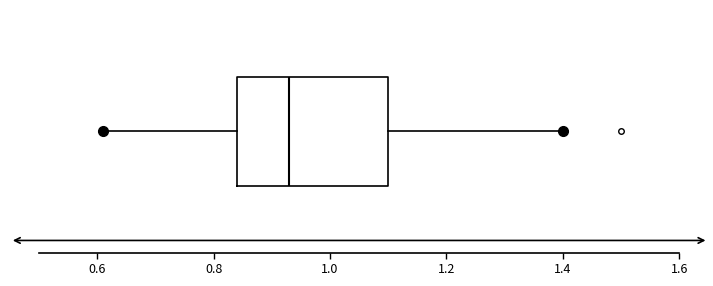

Read this box plot against the x-axis: the position of the median line, the range covered by the box, and the ends of both whiskers. The values are not printed on the chart, so give them approximately, as read against the axis.

median 0.94, box 0.84 to 1.10, whiskers 0.62 to 1.40